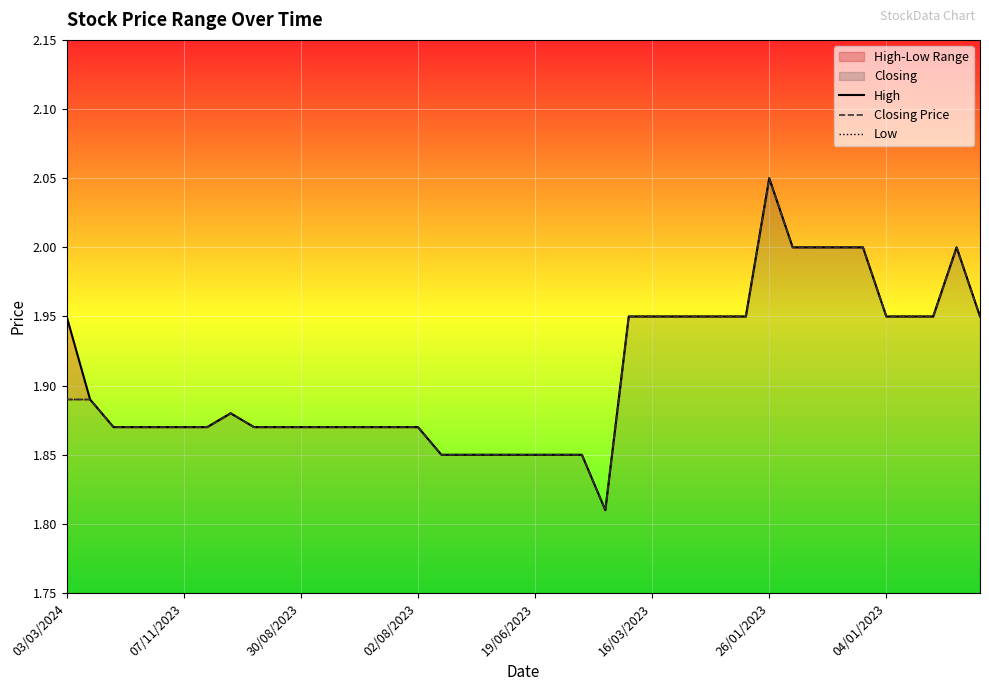

Does the chart display data point markers on the line(s)?

No